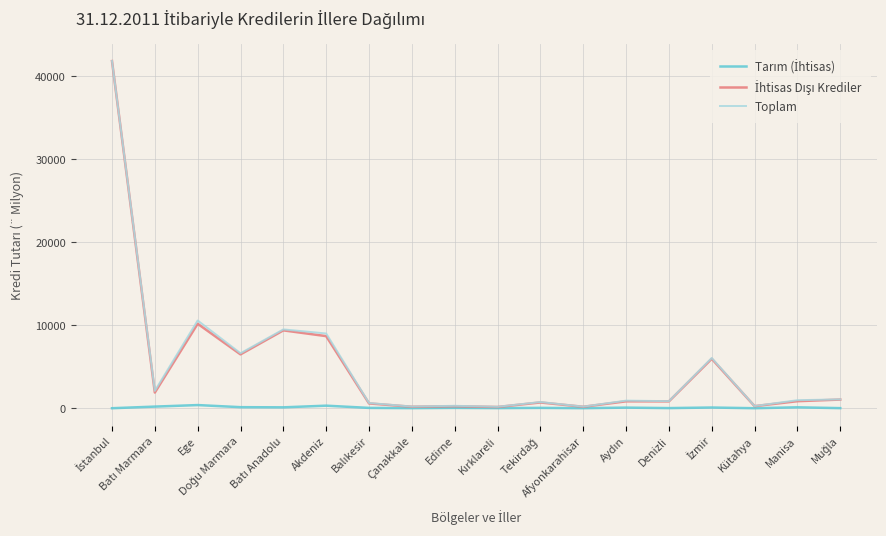

Is it true that Toplam equals 9021.0 at Akdeniz?

True